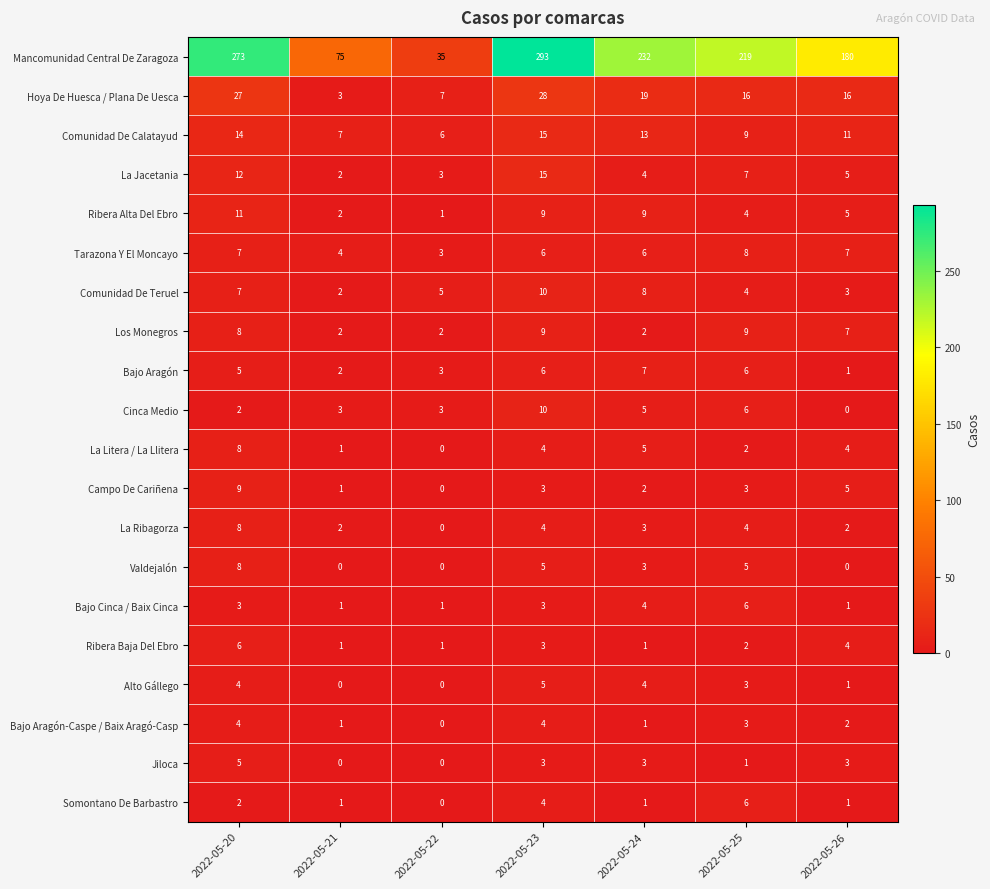

Between 2022-05-22 and 2022-05-25, which series saw the biggest shift?

Mancomunidad Central De Zaragoza